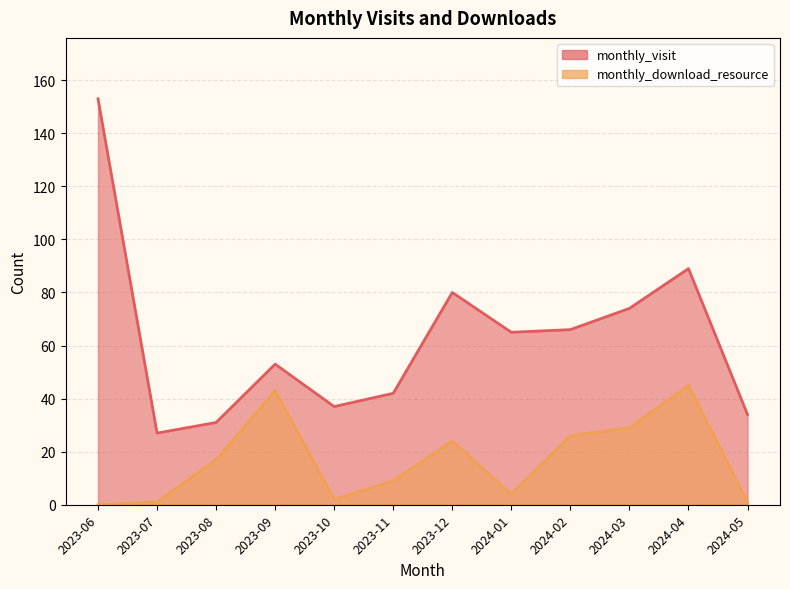

The value of monthly_visit at 2024-04 is 89. True or false?

True